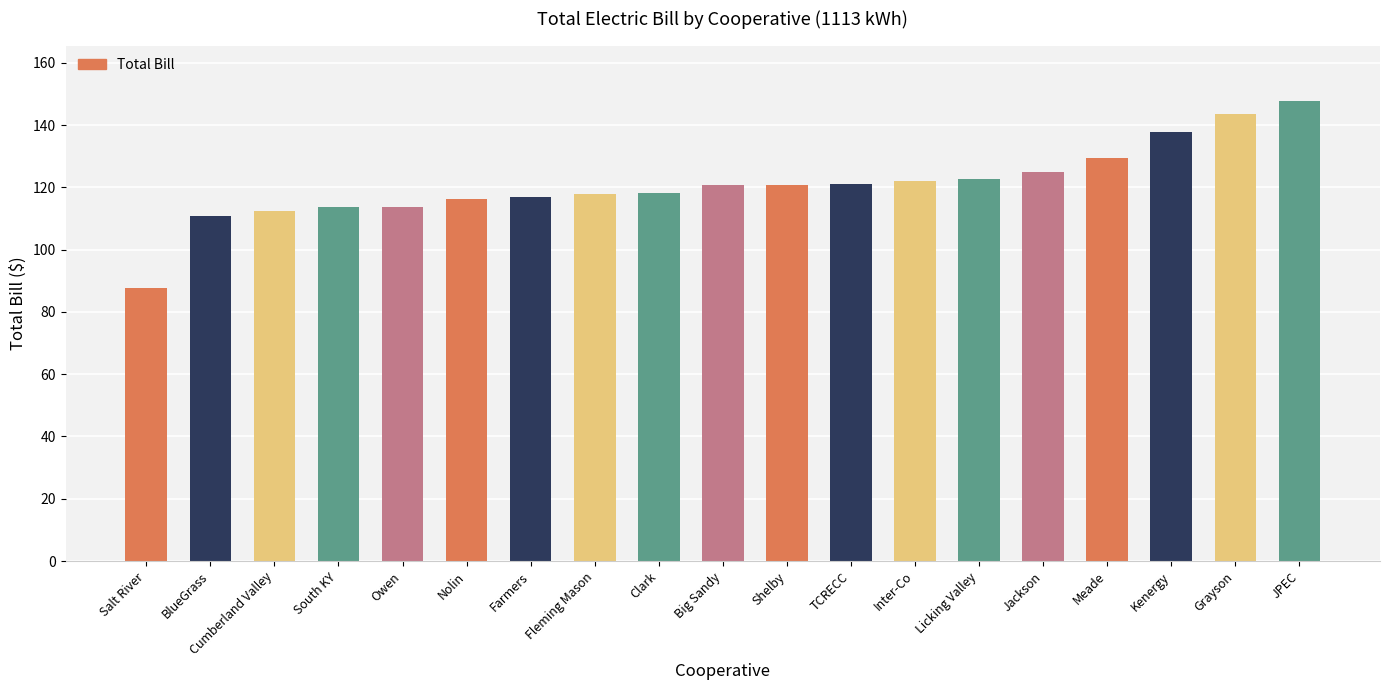

What is the change in value from TCRECC to Meade?

+8.4